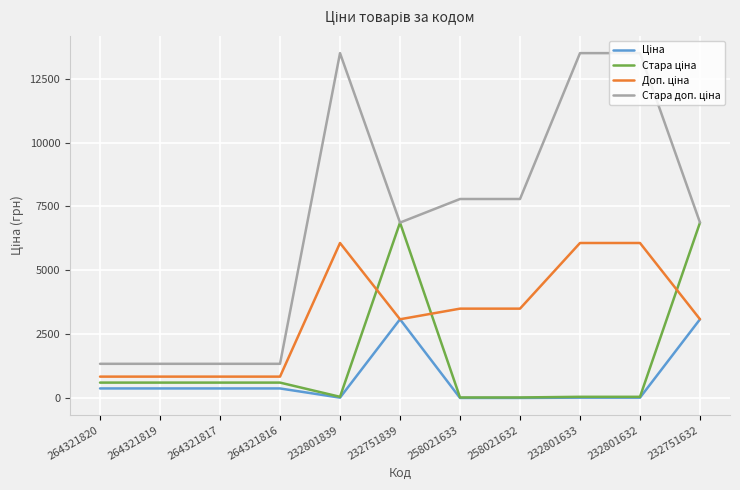

What is the difference between the highest and lowest values at 264321820?

962.9